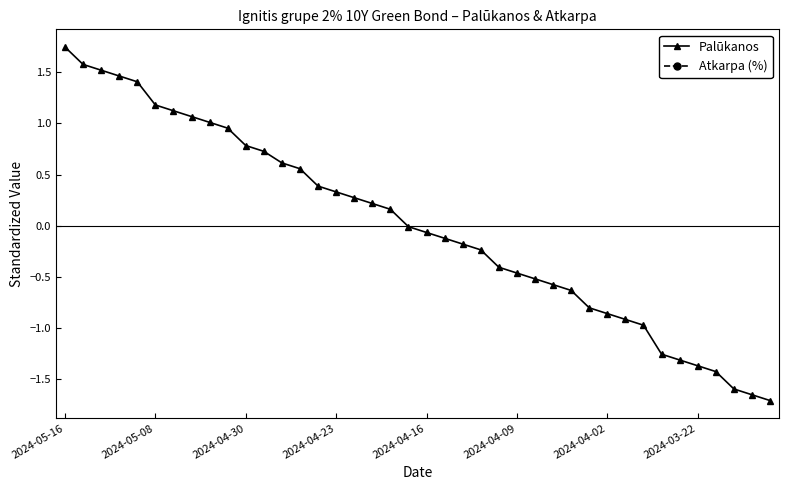

True or false: Atkarpa (%) and Palūkanos intersect in this chart.

False